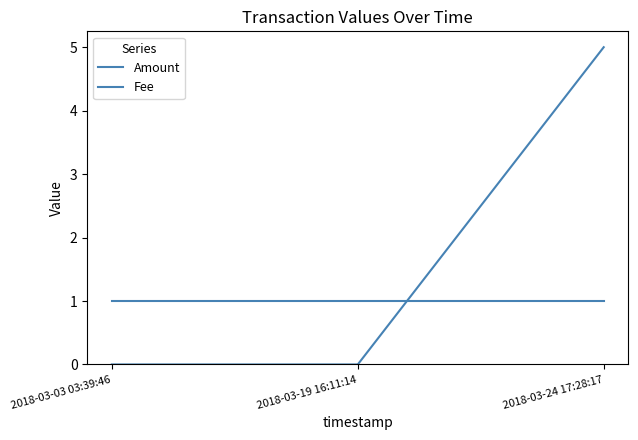

Reading left to right, extract all data points from this chart.

Amount: 0	0	5
Fee: 1	1	1